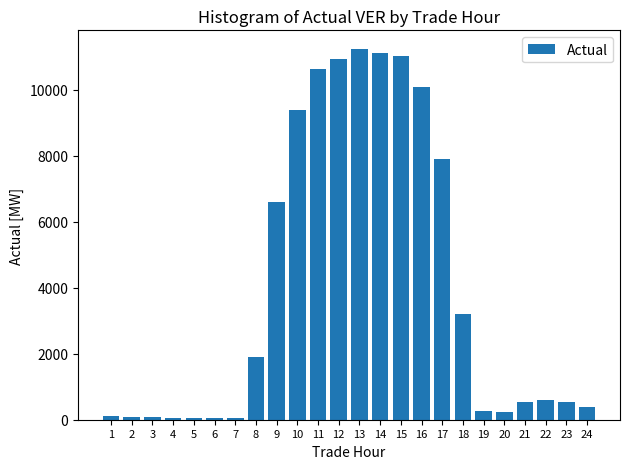

Is it true that the value at 18 is 1938.3?

False